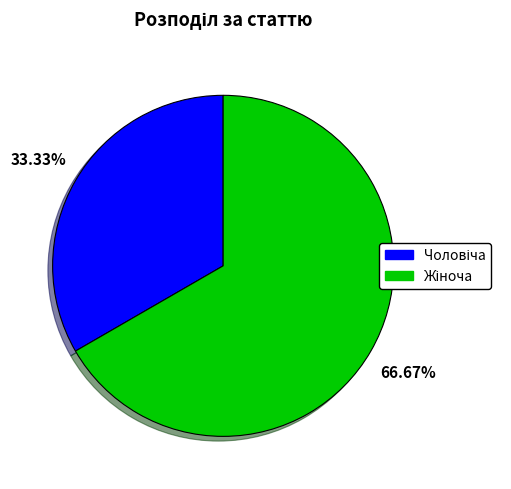

Does any single category account for the majority?

Yes